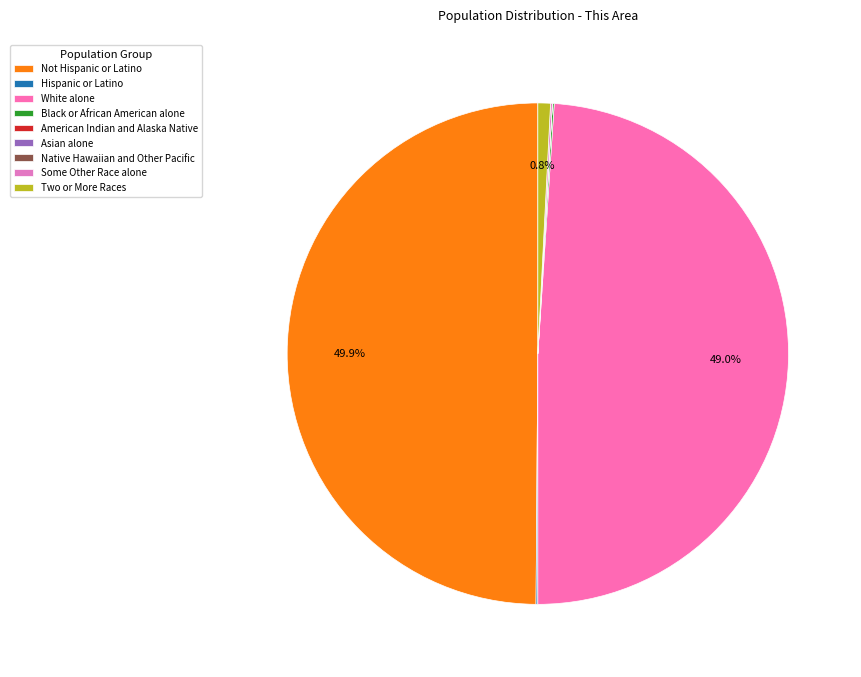

What is the change in value from Asian alone to Some Other Race alone?

+1